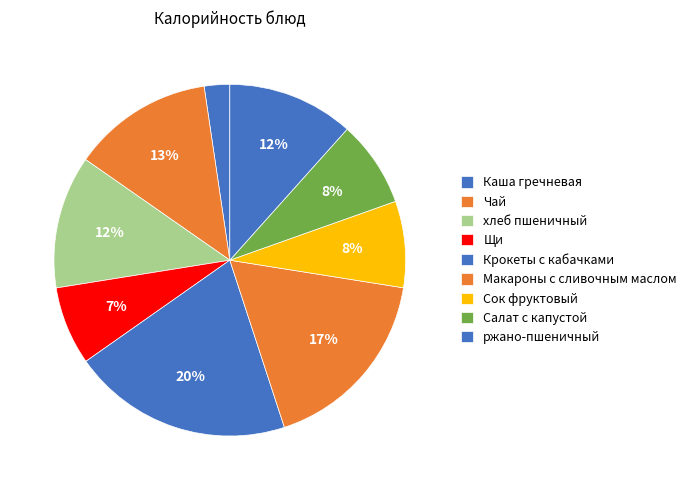

What is the smallest slice in the pie chart?

Каша гречневая